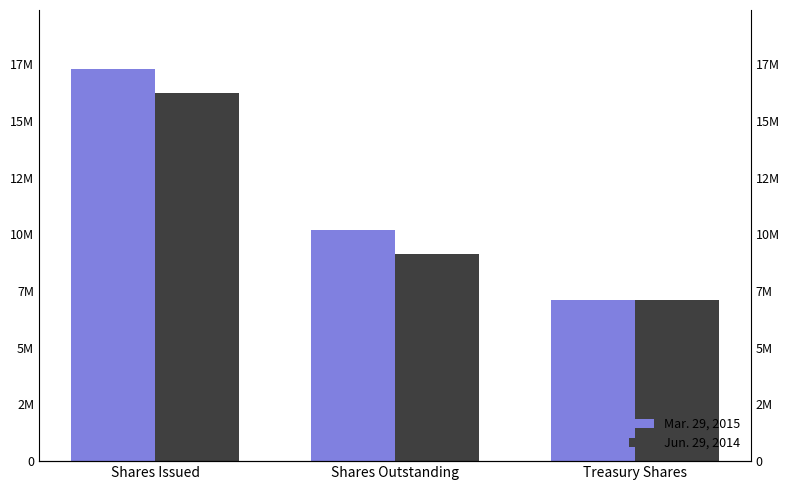

Is it true that Jun. 29, 2014 equals 3668387 at Treasury Shares?

False